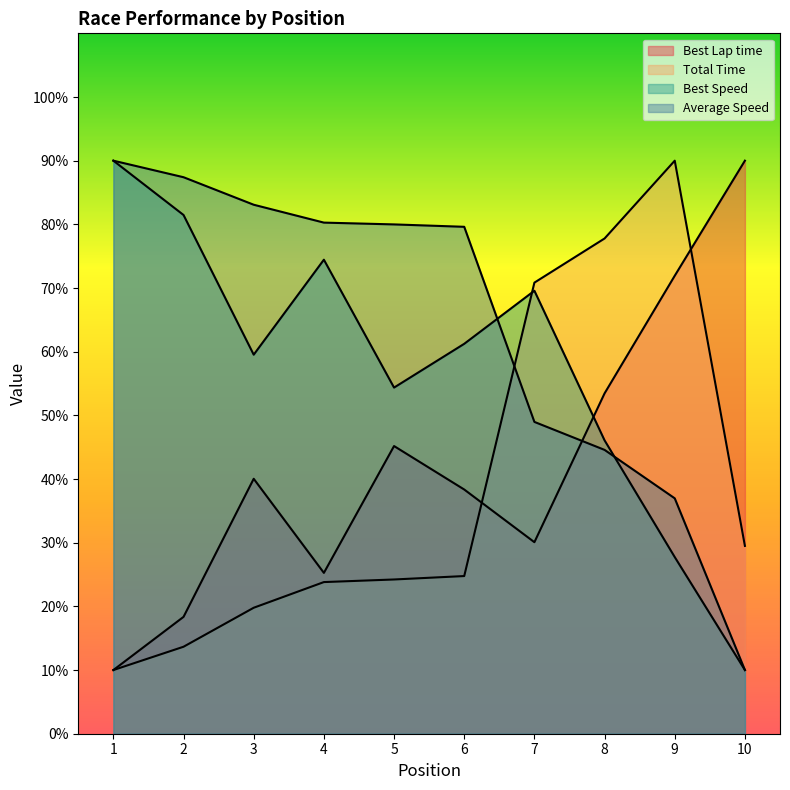

How many lines are shown in the chart?

4